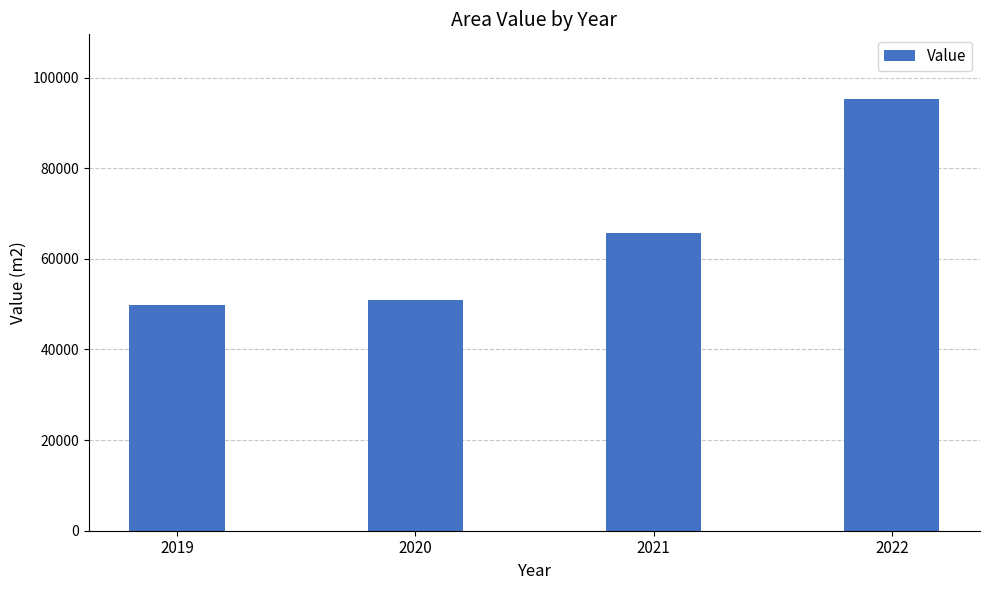

Rank the categories by value from highest to lowest.

2022, 2021, 2020, 2019